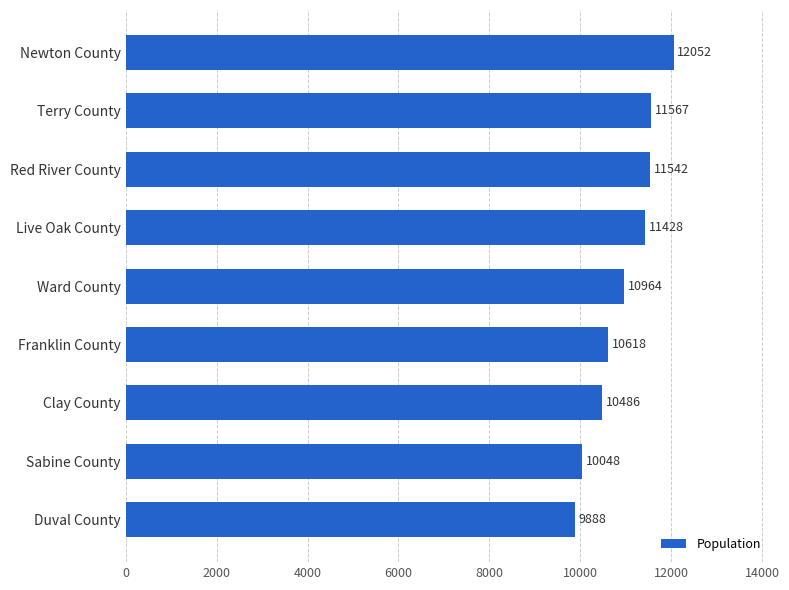

At which category does the chart reach its peak across all series?

Newton County